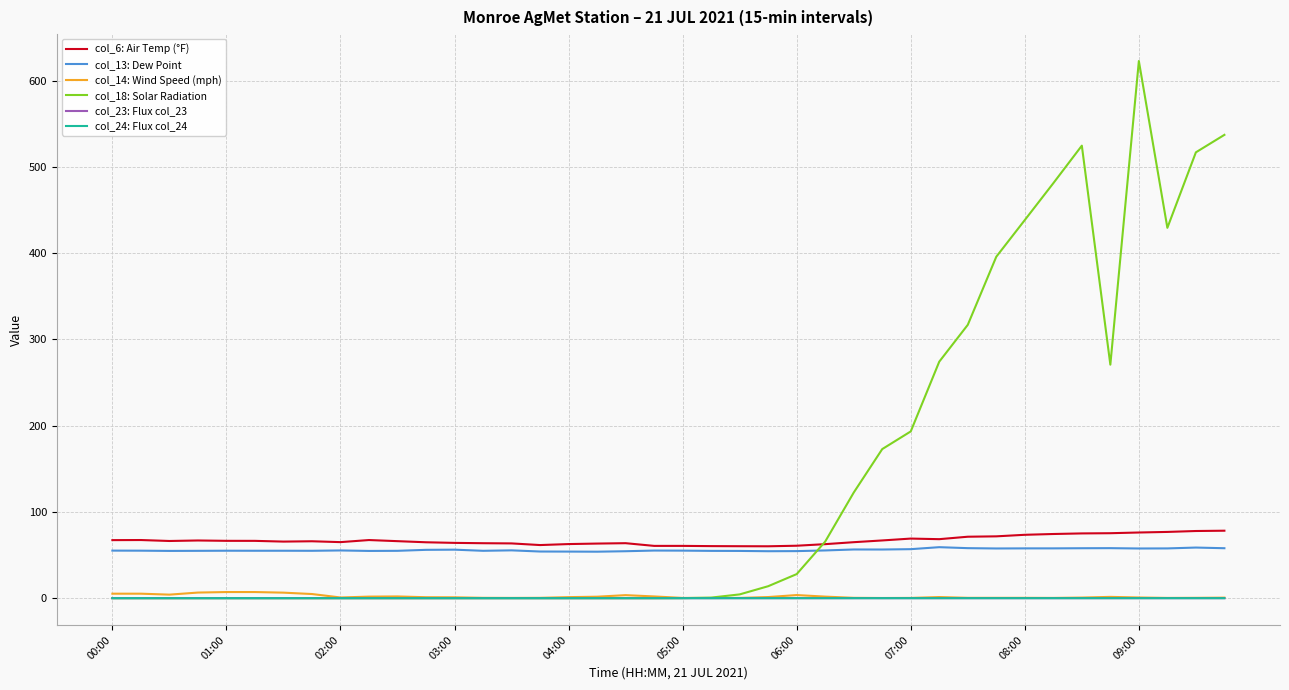

Which series has the largest total across all categories?

col_18: Solar Radiation